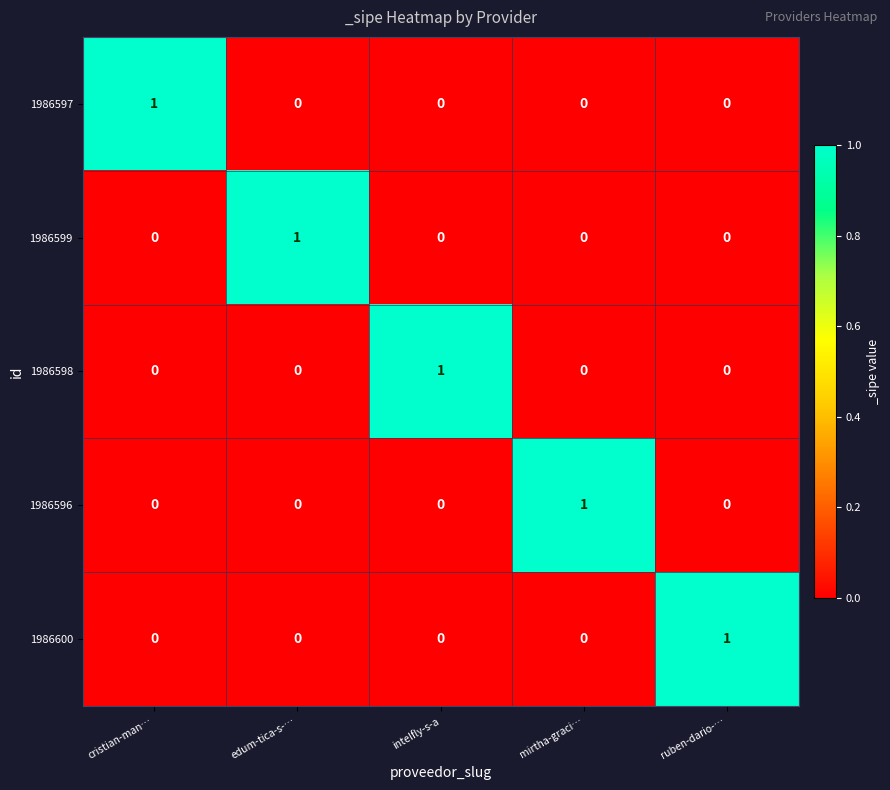

How many 1986597 values are between 0 and 1?

5